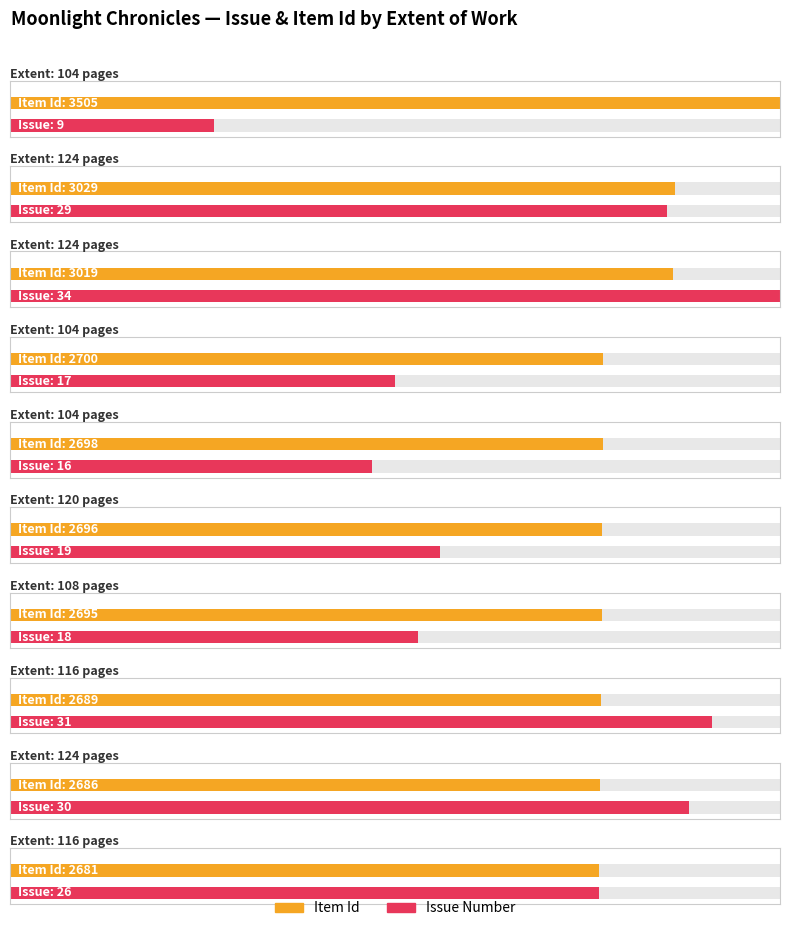

What is the minimum value for Item Type Metadata:Issue?

9